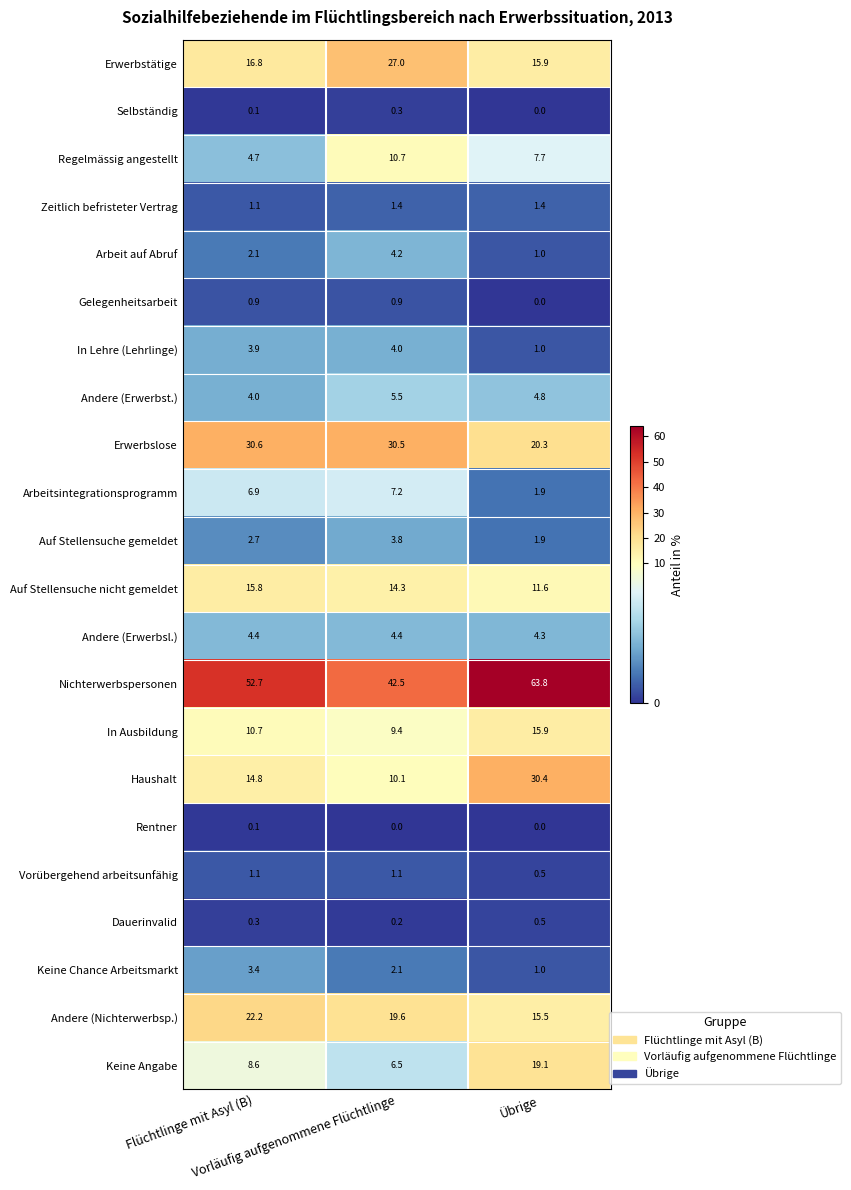

What is the maximum value shown in the chart?

63.8